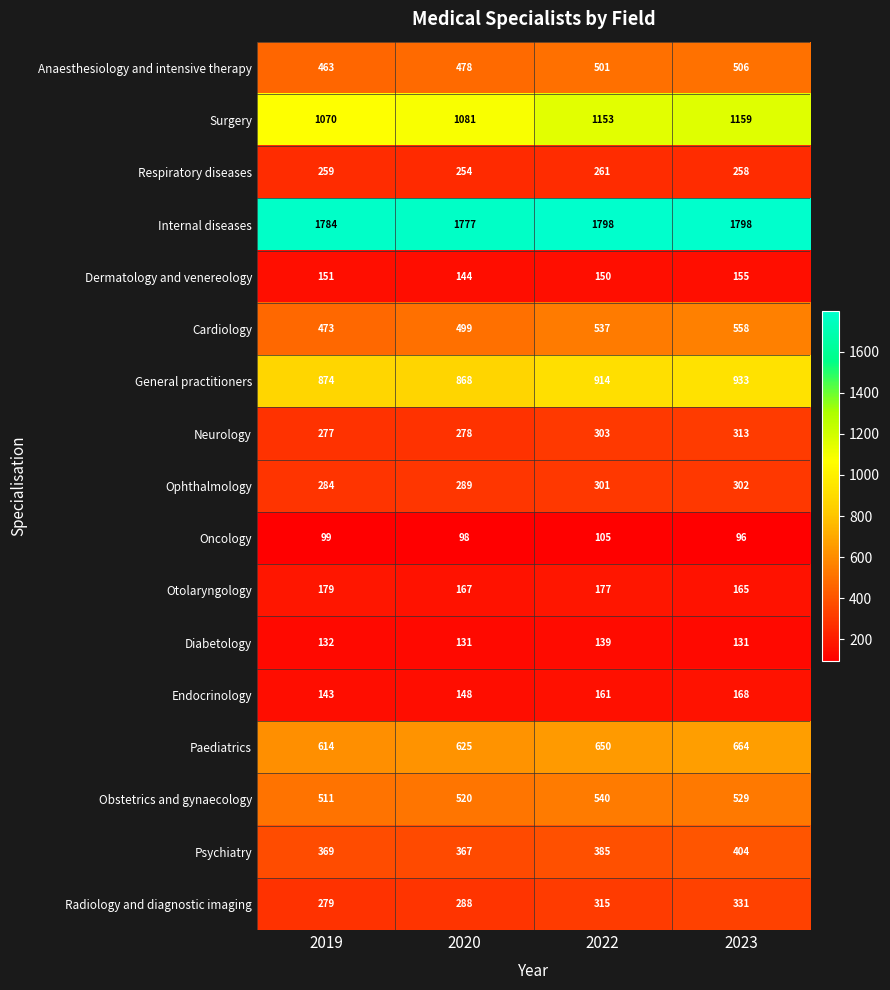

At how many categories does at least one series exceed 1111?

4